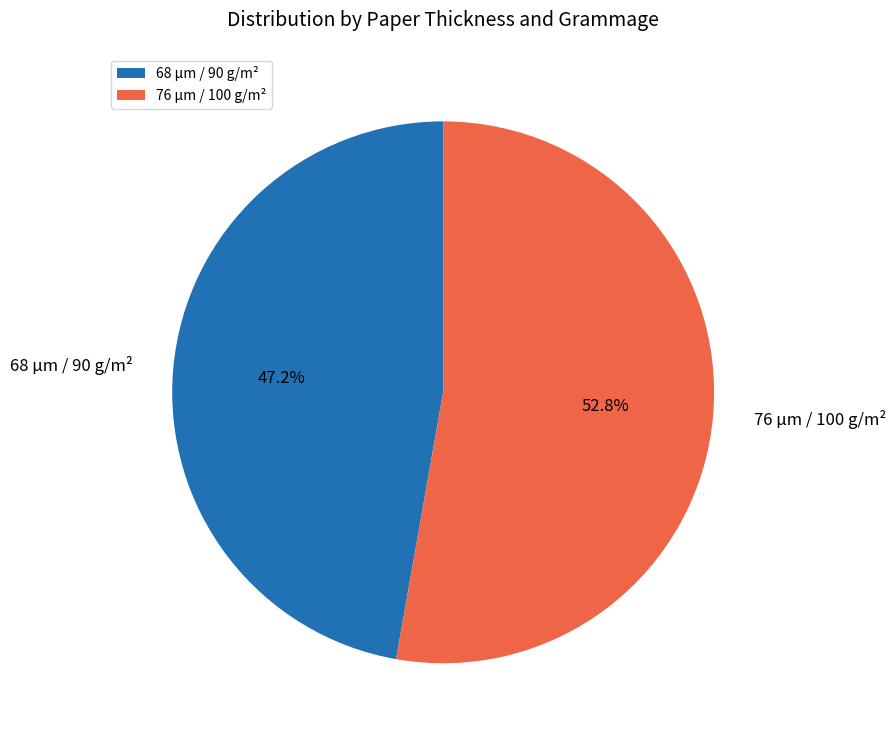

To the nearest percent, what is the difference between the largest and smallest slice percentages?

6%